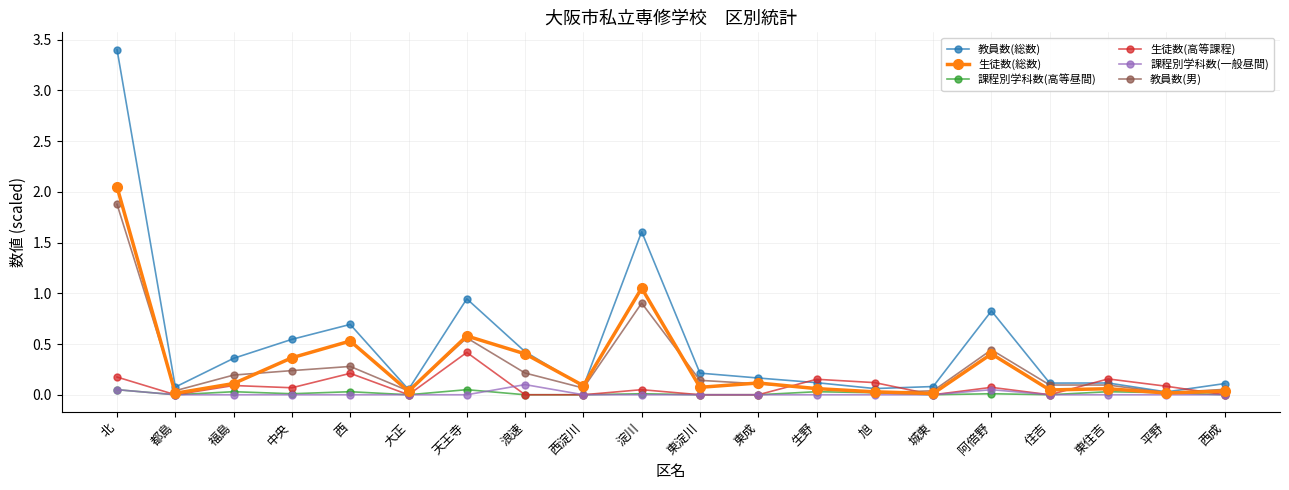

Between 都島 and 淀川, which series saw the biggest shift?

教員数(総数)